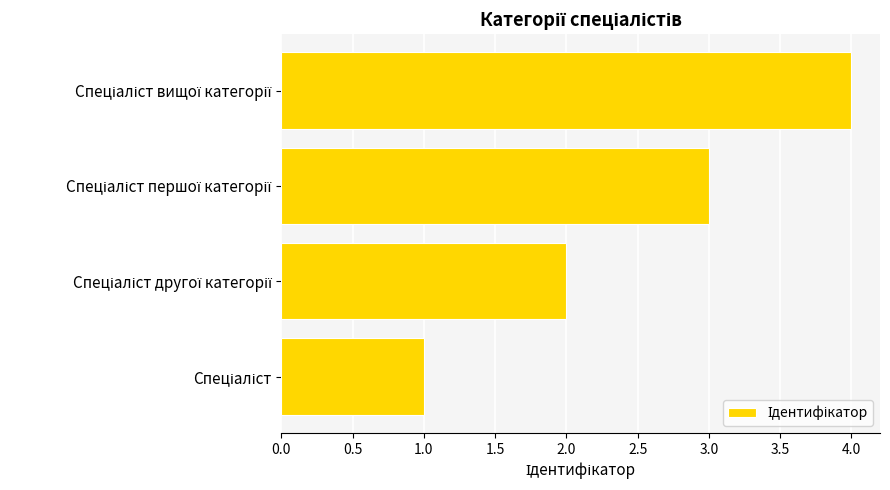

What is the greatest value displayed?

4